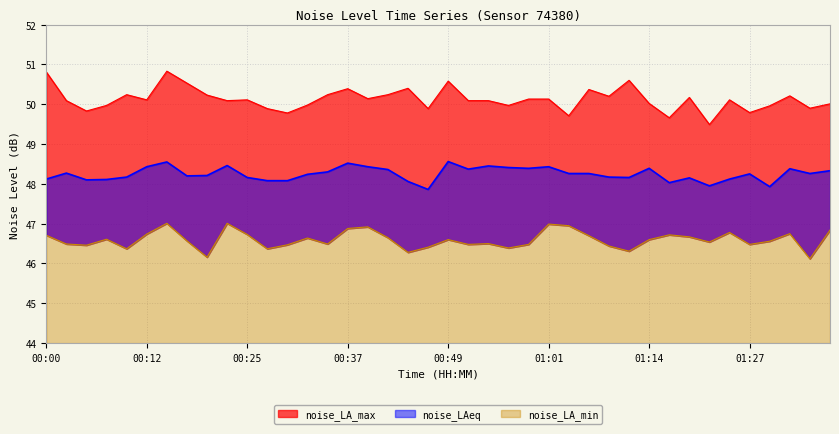

At how many categories does at least one series exceed 47?

40